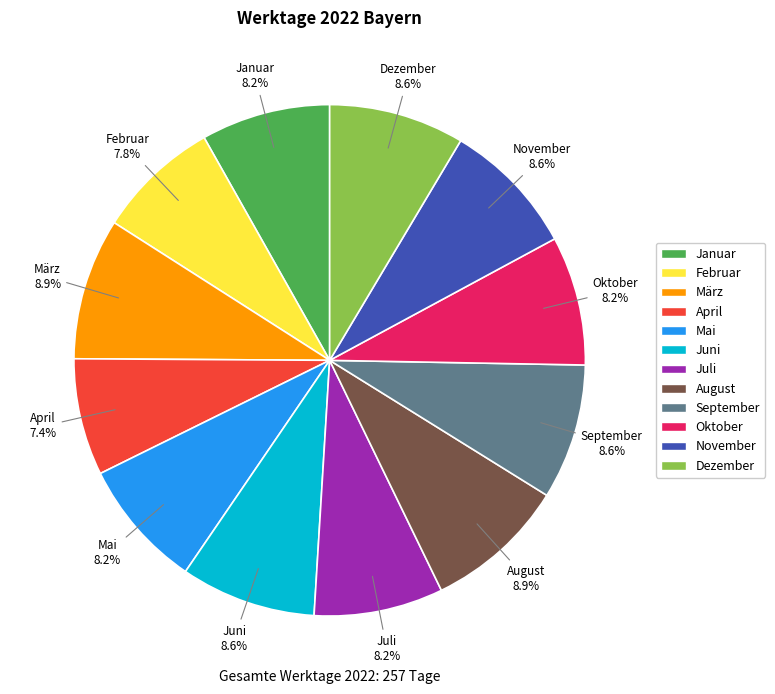

What percentage is the August slice, to the nearest percent?

9%